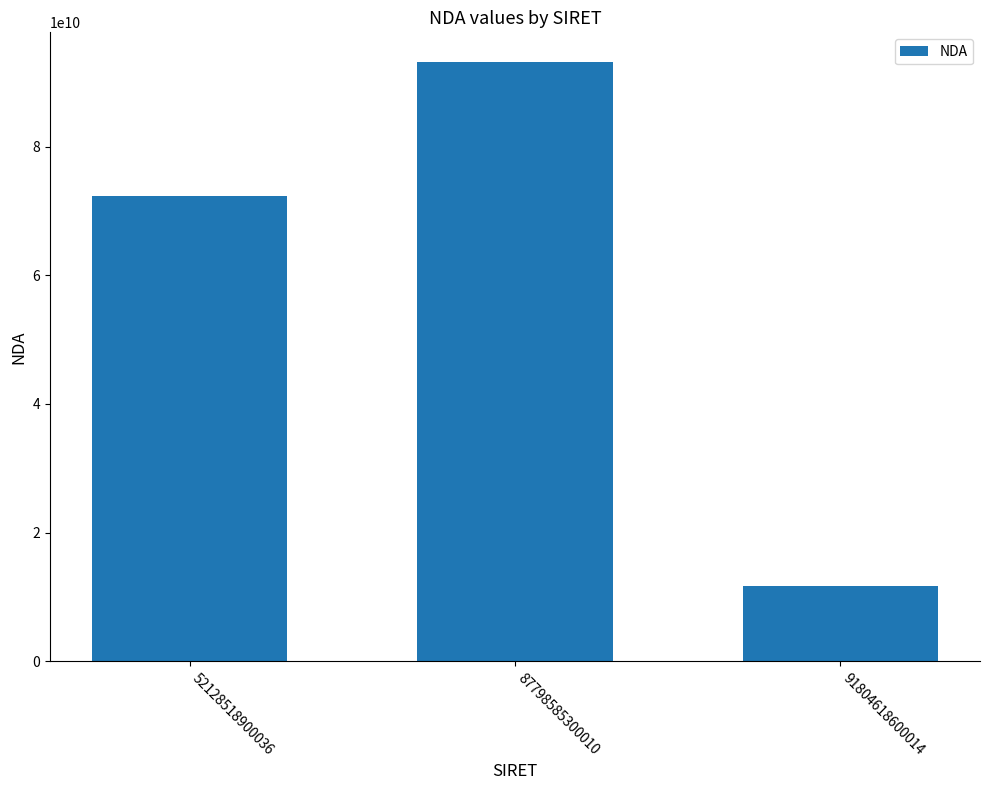

At which category does the chart reach its peak across all series?

87798585300010